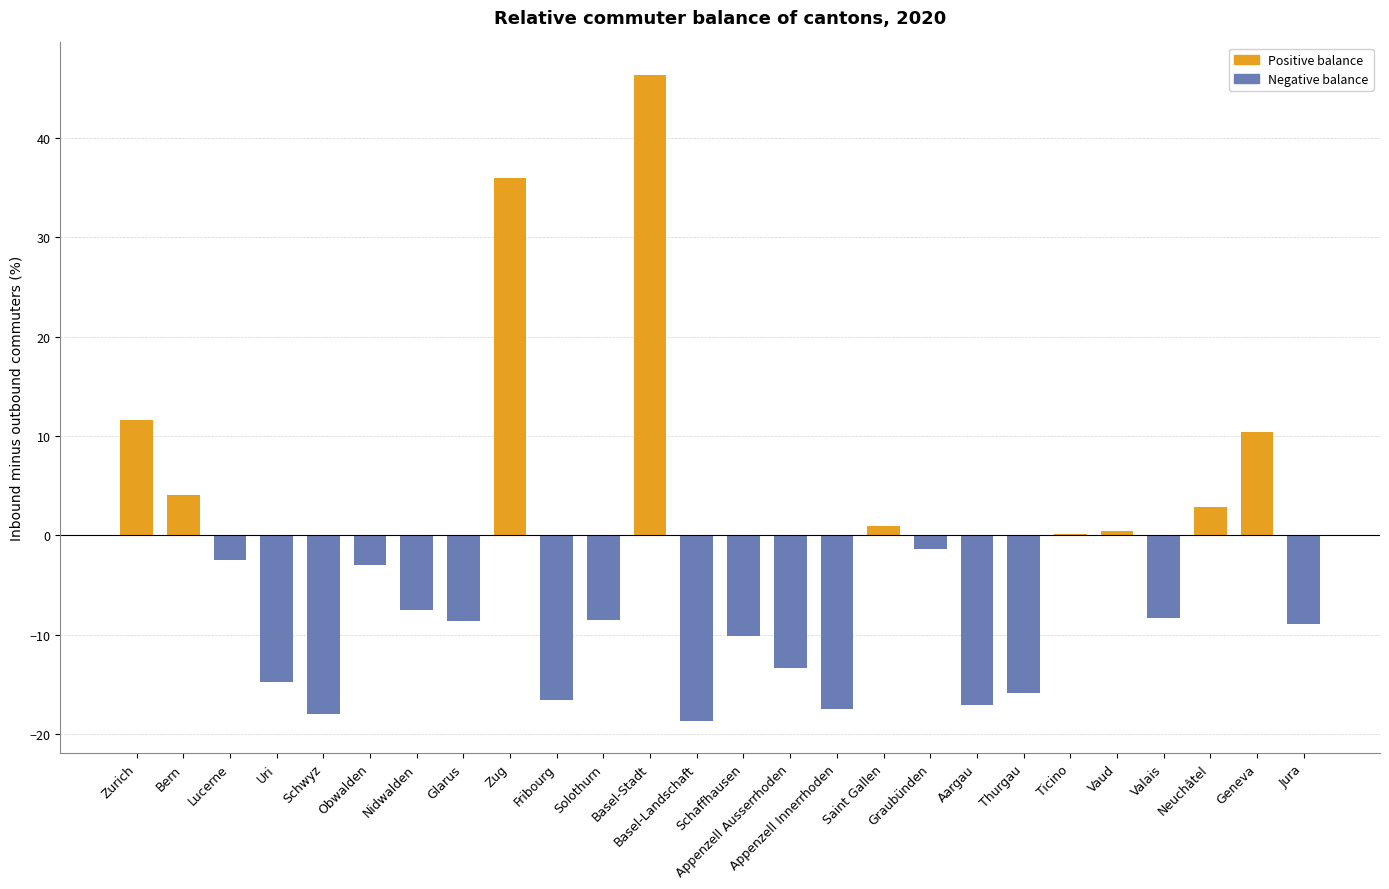

What is the approximate value at Lucerne?

-2.5